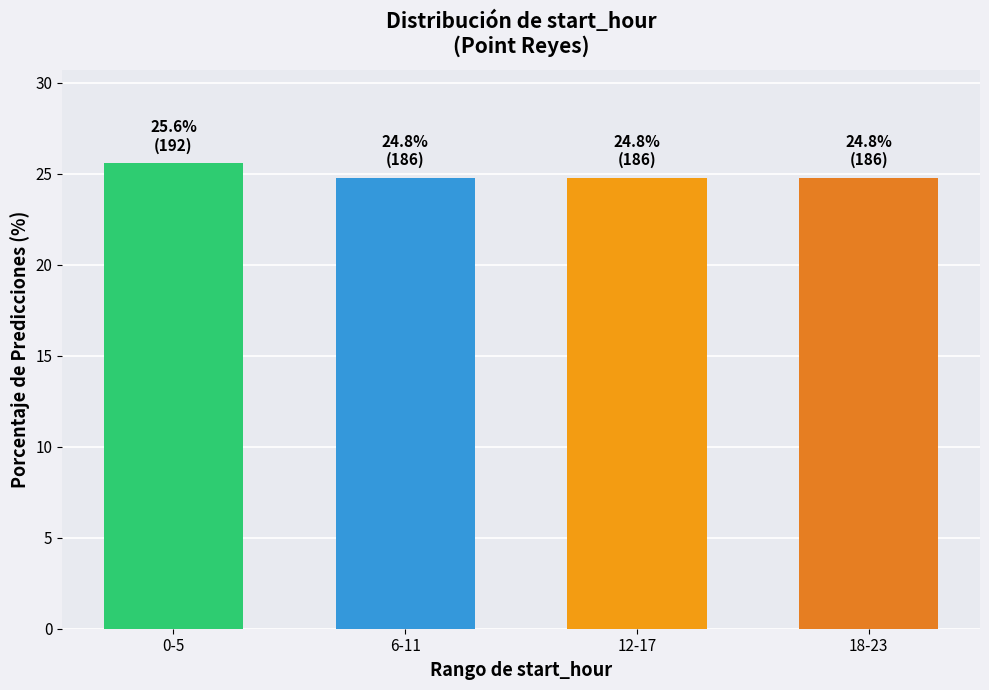

Reading right to left, extract all data points from this chart.

24.8	24.8	24.8	25.6